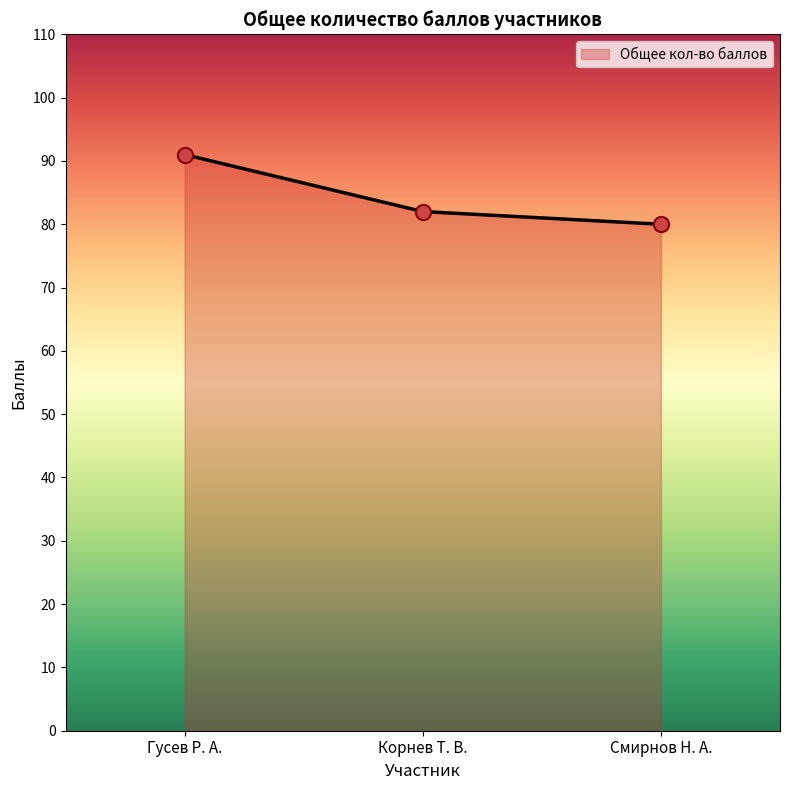

What is the change in value from Гусев Р. А. to Смирнов Н. А.?

-11